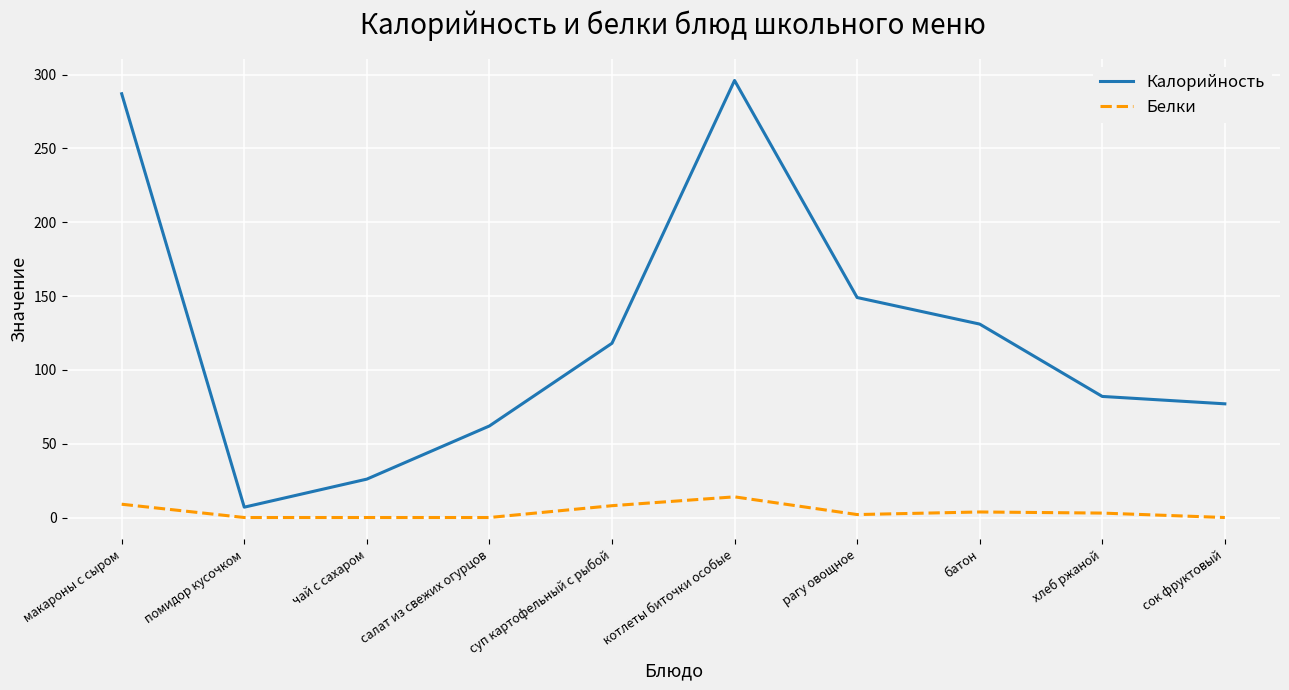

Which series has the widest spread of values?

Калорийность